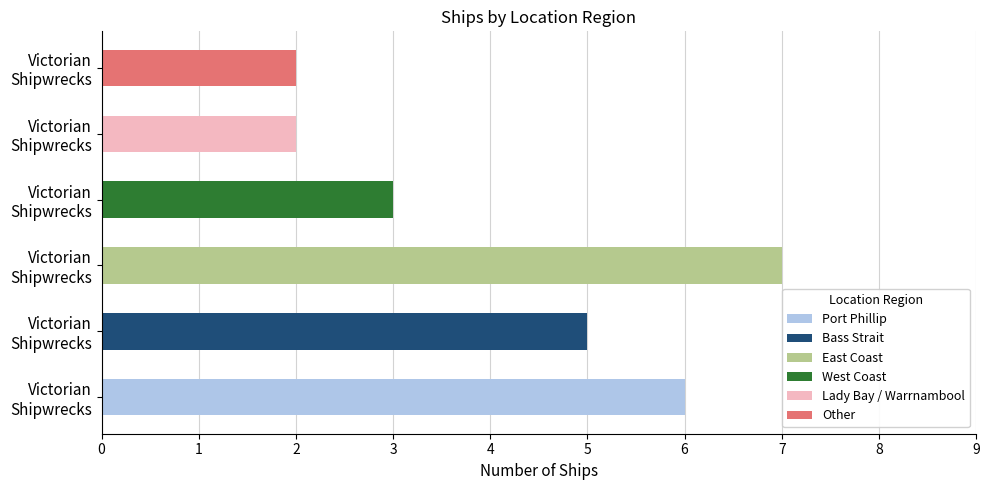

What is the difference between the second highest and minimum values?

4